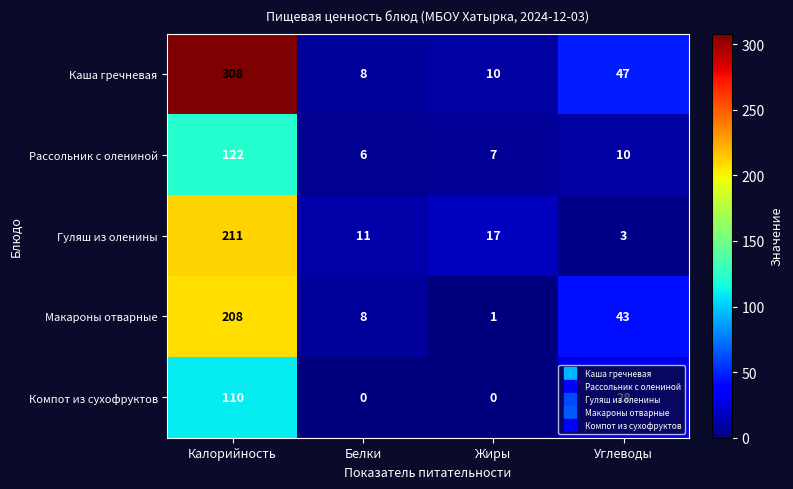

The value of Рассольник с олениной at Калорийность is 122. True or false?

True